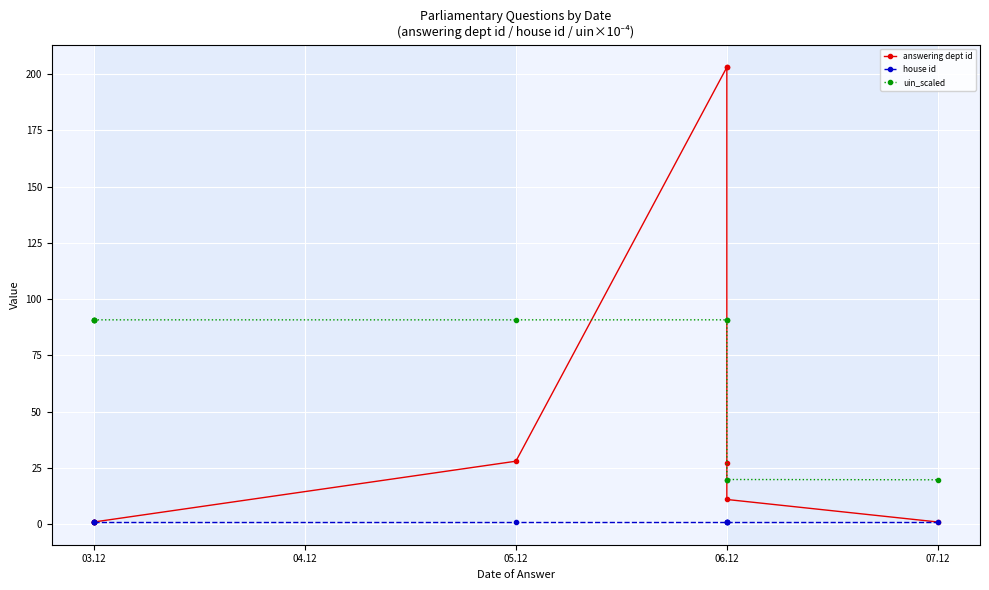

Rank the series by their average value, from lowest to highest.

house id, answering dept id, uin_scaled